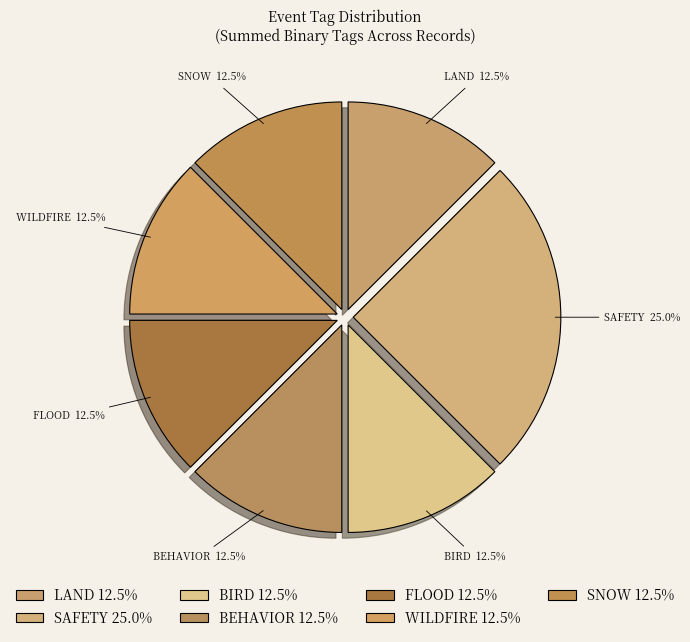

Between SNOW and SAFETY, which is larger?

SAFETY